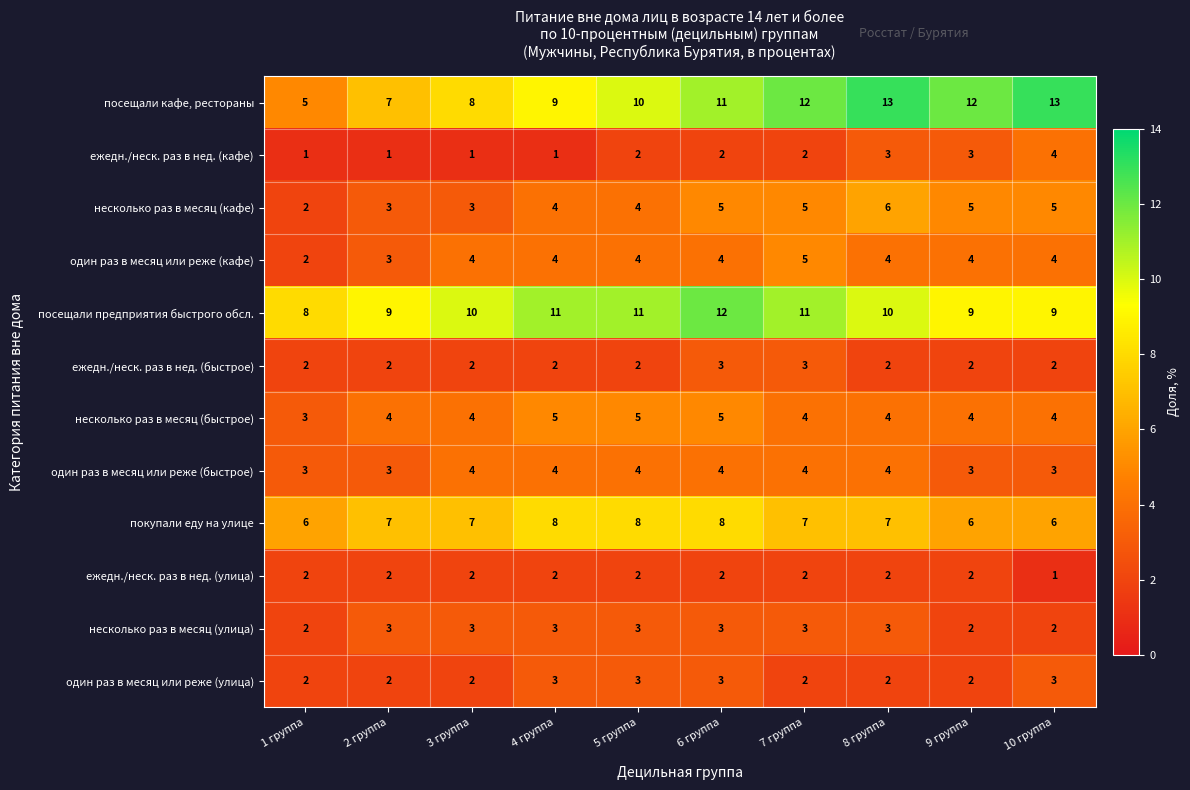

What is the maximum value shown in the chart?

13